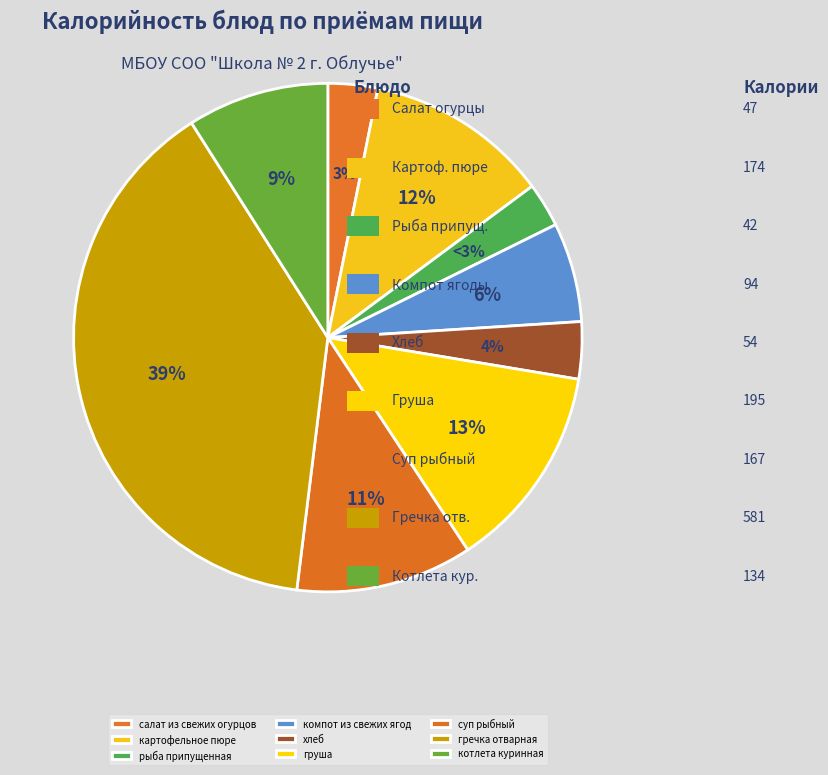

What portion of the pie excludes груша?

86.9%